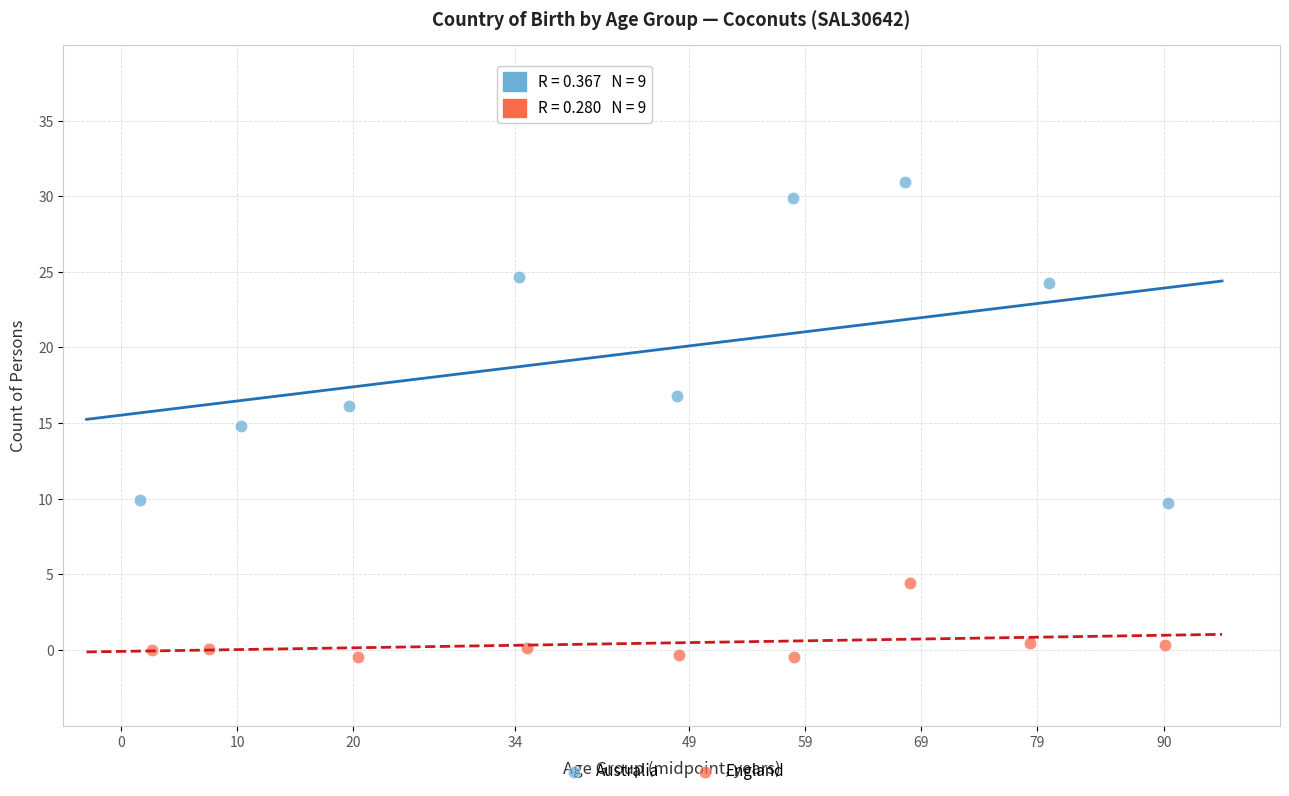

Which series reaches the maximum Y coordinate?

Australia